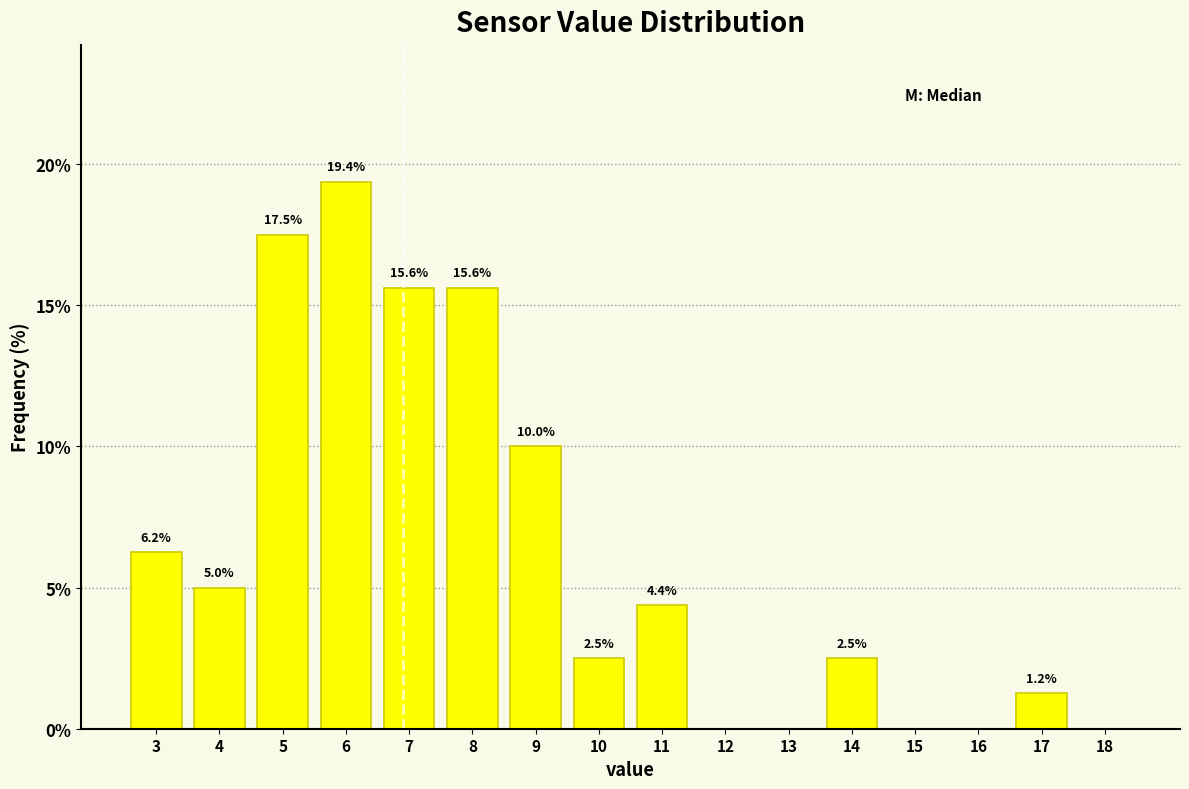

At which label is the value closest to 9?

9